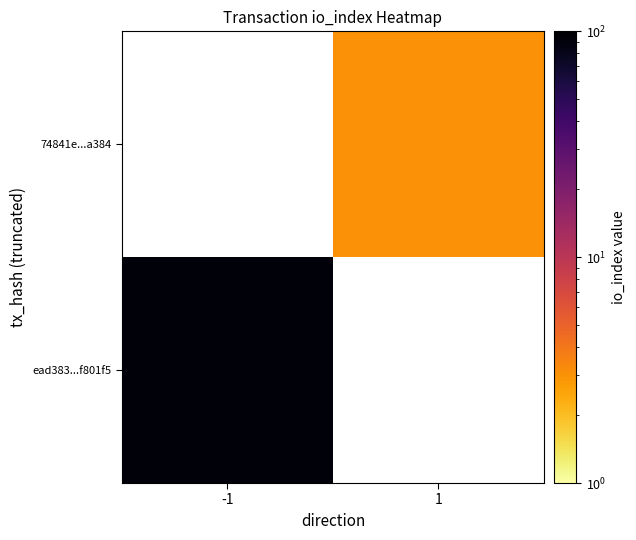

Is the value of 74841e...a384 at 1 greater than the value of ead383...f801f5 at -1?

No